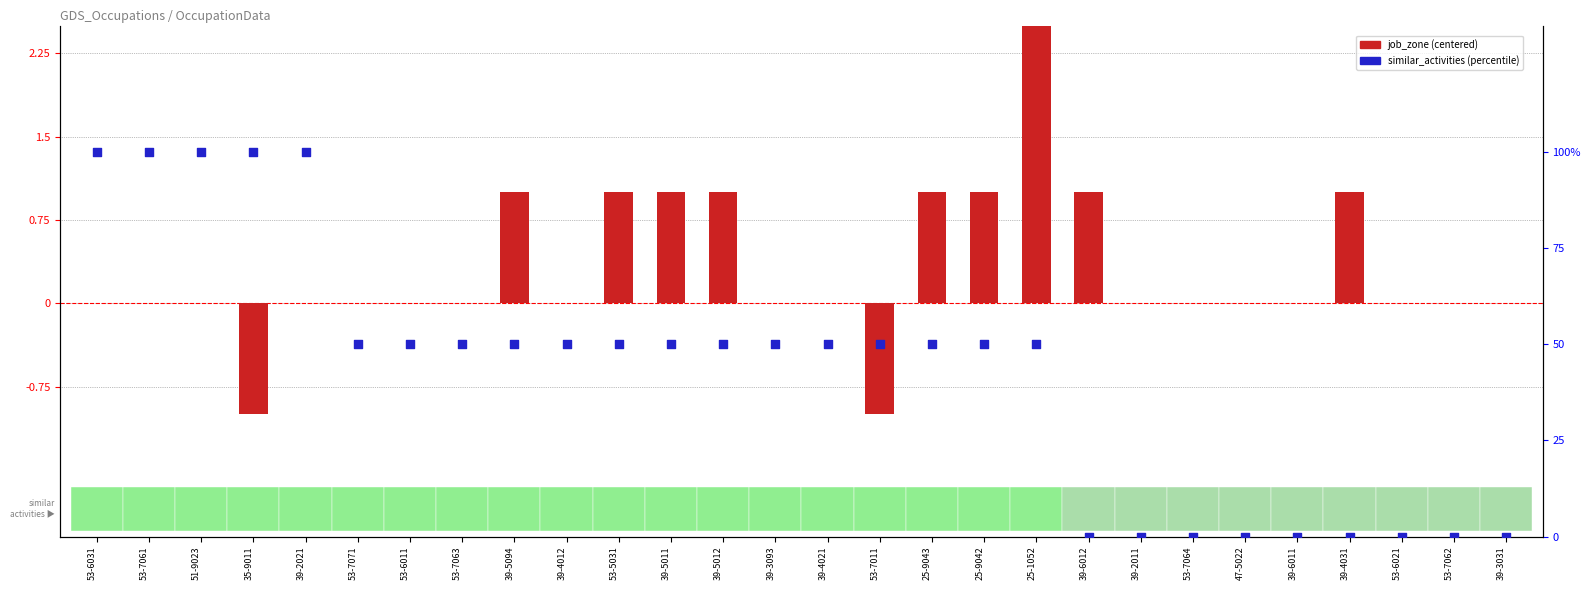

Is the value of similar_activities at 39-3093 greater than the value of job_zone at 39-5012?

Yes